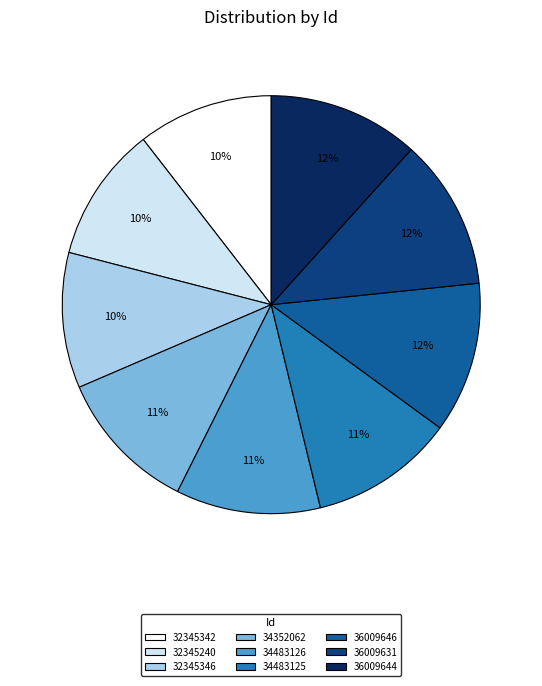

How many slices are in this pie chart?

9